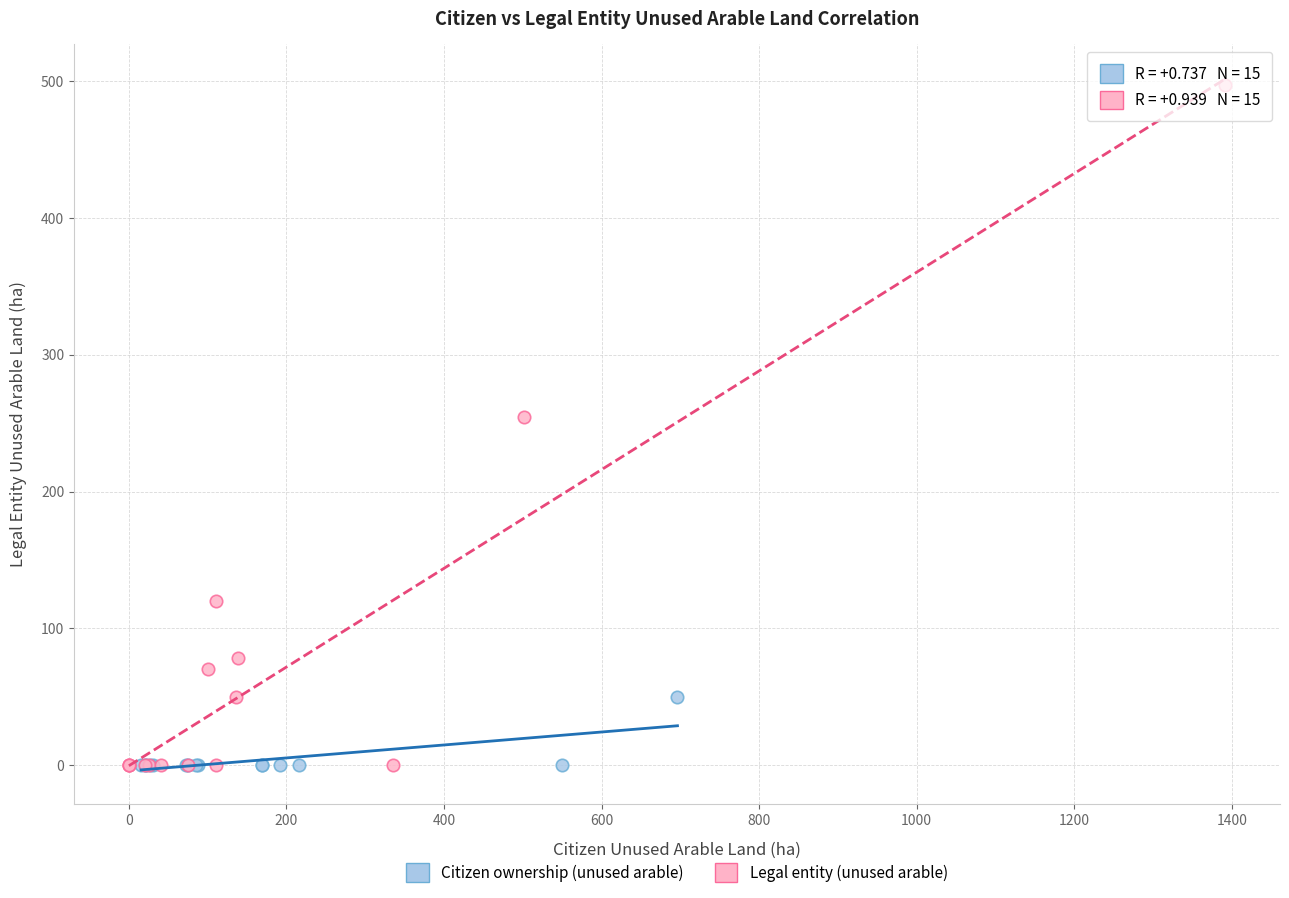

Which series contains the highest Y value?

Legal entity (unused arable)